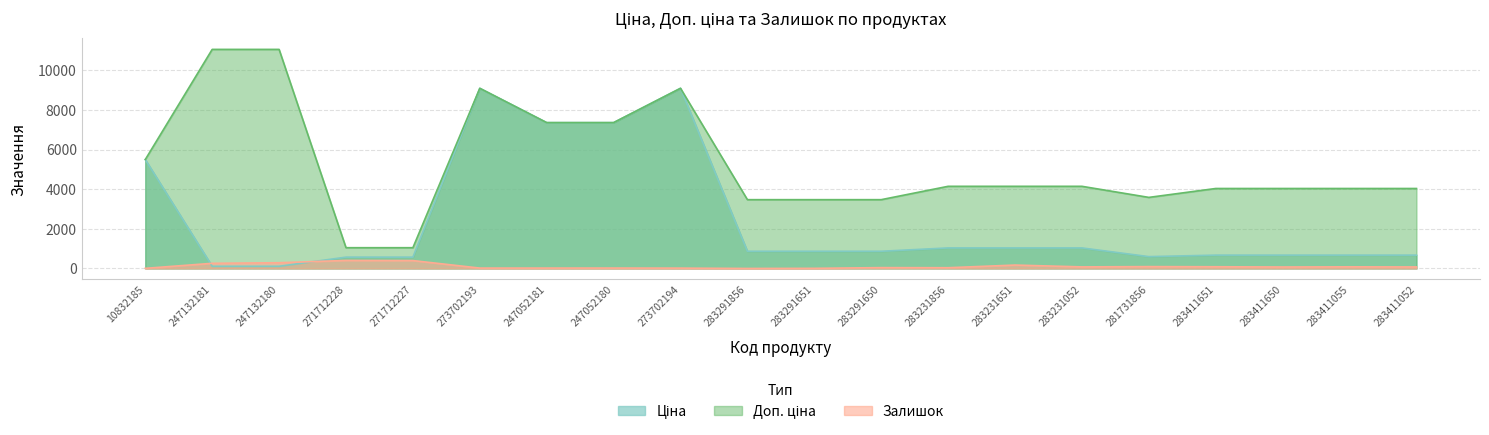

In Доп. ціна, how many points are higher than both neighbors (excluding endpoints)?

2